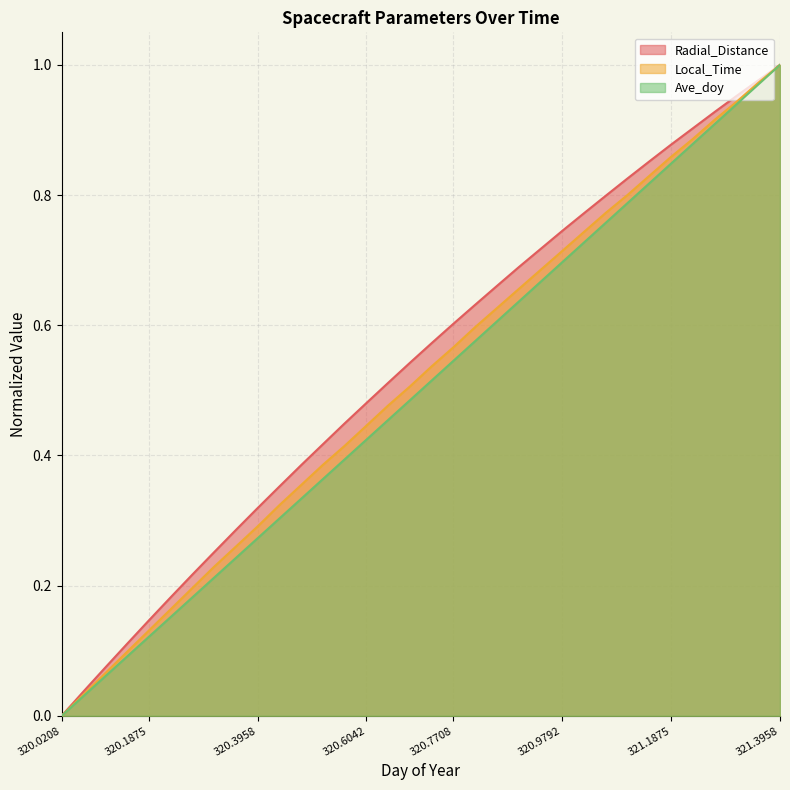

Reading left to right, transcribe all the data shown in this chart.

Radial_Distance: 0.0	0.0	0.1	0.1	0.1	0.2	0.2	0.3	0.3	0.3	0.4	0.4	0.4	0.4	0.5	0.5	0.5	0.6	0.6	0.6	0.7	0.7	0.7	0.7	0.8	0.8	0.8	0.9	0.9	0.9	0.9	1.0	1.0	1.0
Local_Time: 0.0	0.0	0.1	0.1	0.1	0.2	0.2	0.2	0.3	0.3	0.3	0.4	0.4	0.4	0.4	0.5	0.5	0.5	0.6	0.6	0.6	0.7	0.7	0.7	0.7	0.8	0.8	0.8	0.9	0.9	0.9	0.9	1.0	1.0
Ave_doy: 0.0	0.0	0.1	0.1	0.1	0.2	0.2	0.2	0.2	0.3	0.3	0.3	0.4	0.4	0.4	0.5	0.5	0.5	0.5	0.6	0.6	0.6	0.7	0.7	0.7	0.8	0.8	0.8	0.8	0.9	0.9	0.9	1.0	1.0